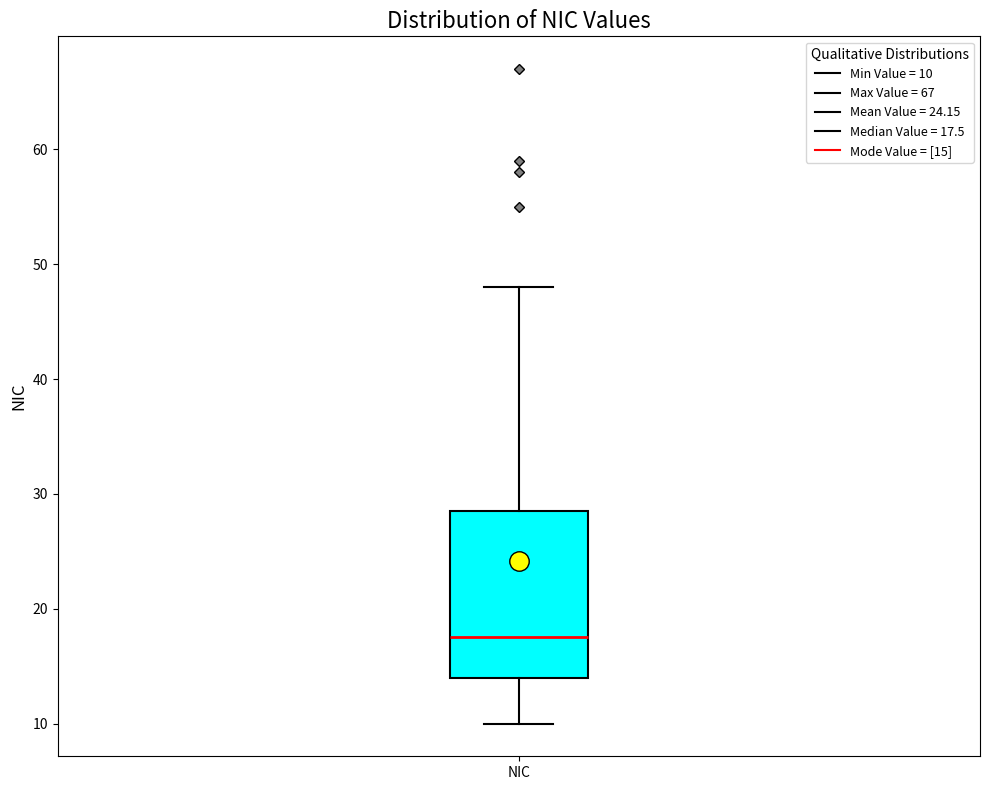

Where is the upper edge of the box for NIC on the y-axis? The values are not printed on the chart, so give them approximately, as read against the axis.

29